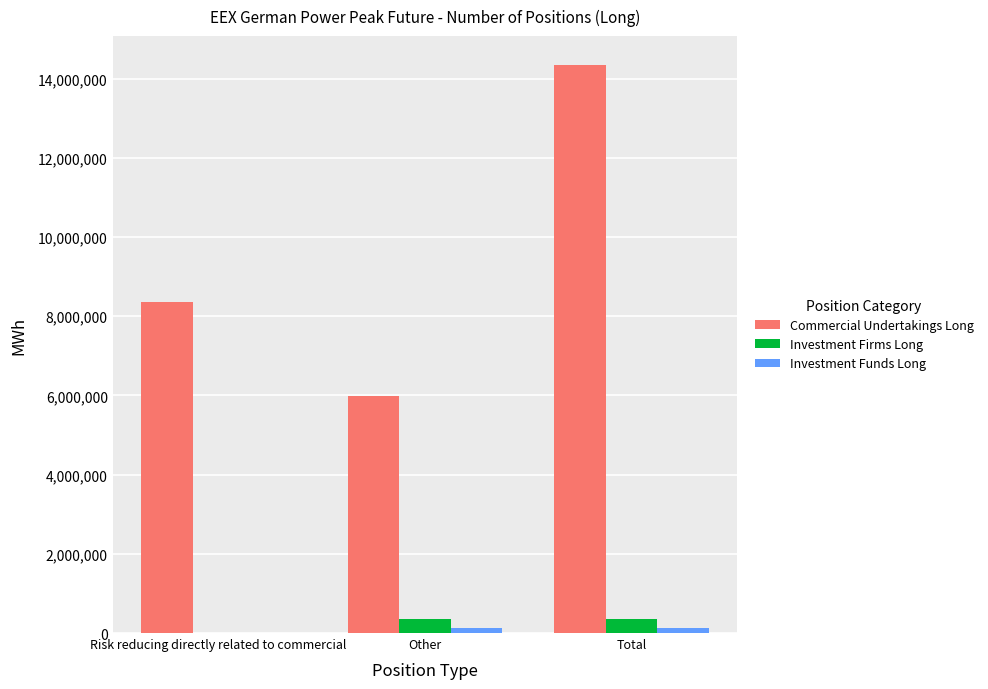

How many distinct data groups are displayed?

3